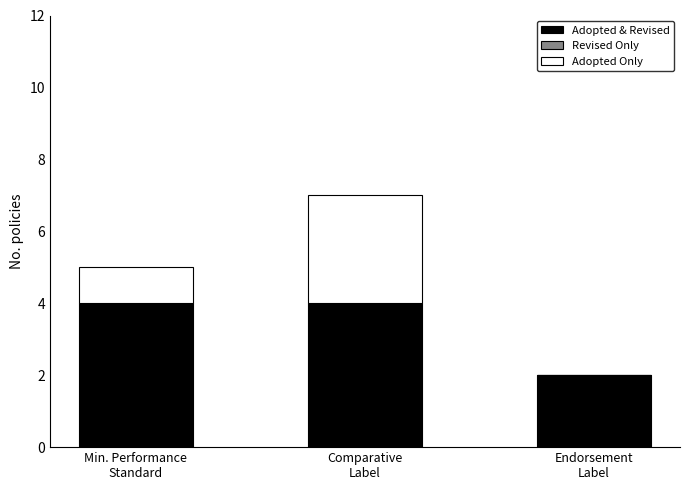

What is the sum of all Adopted & Revised values?

10